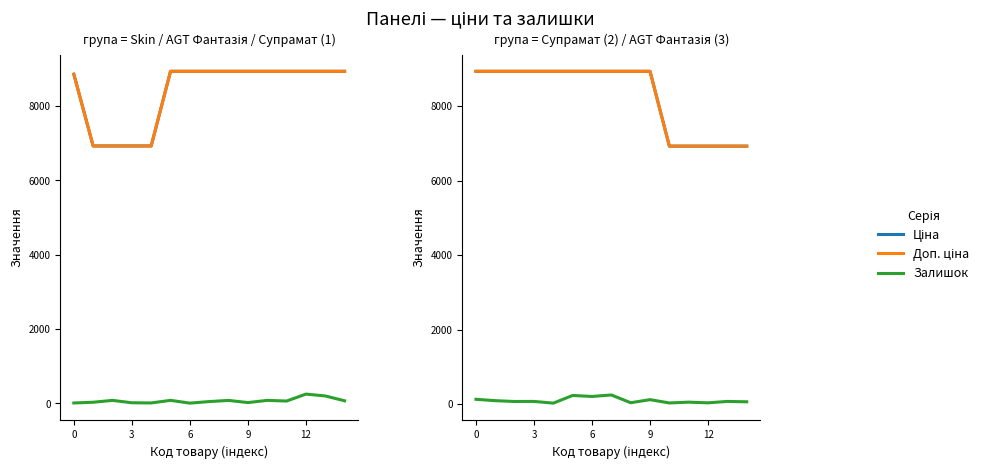

What is the difference between the second highest and second lowest values in the Залишок series?

201.0